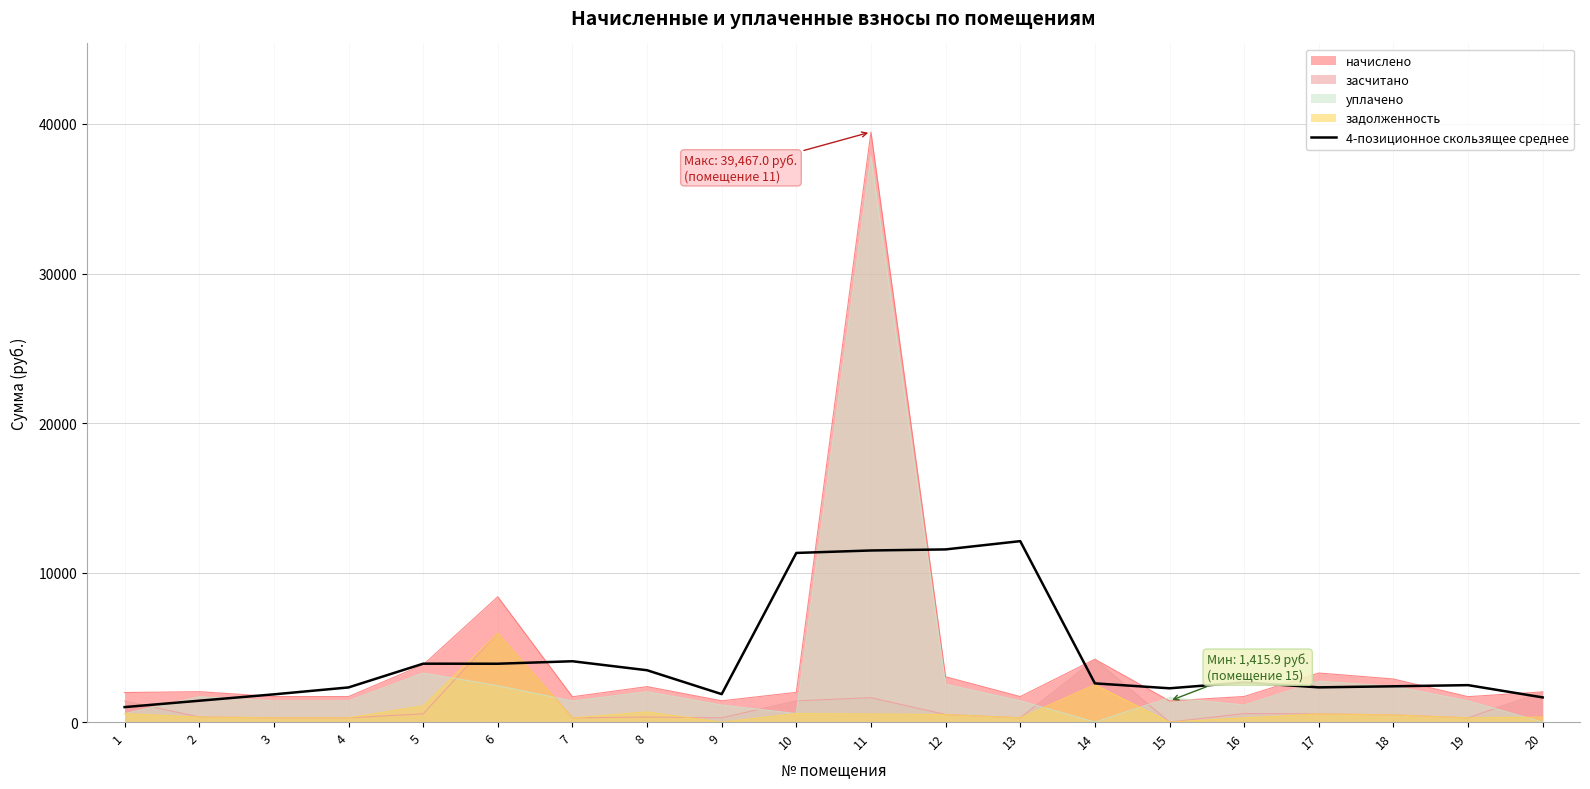

What is the greatest value displayed?

39467.0